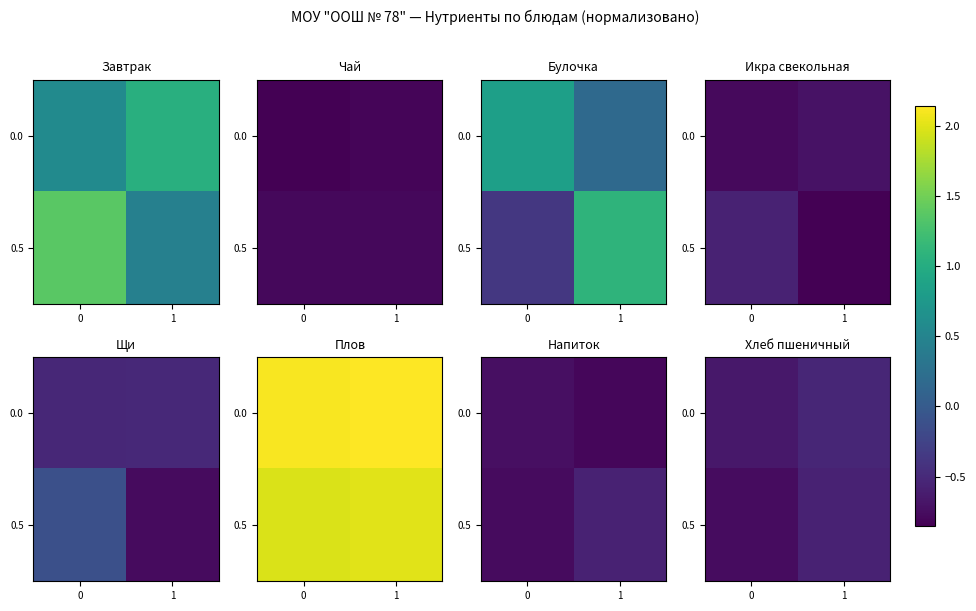

What is the sum of all 0.0 values?

-1.2